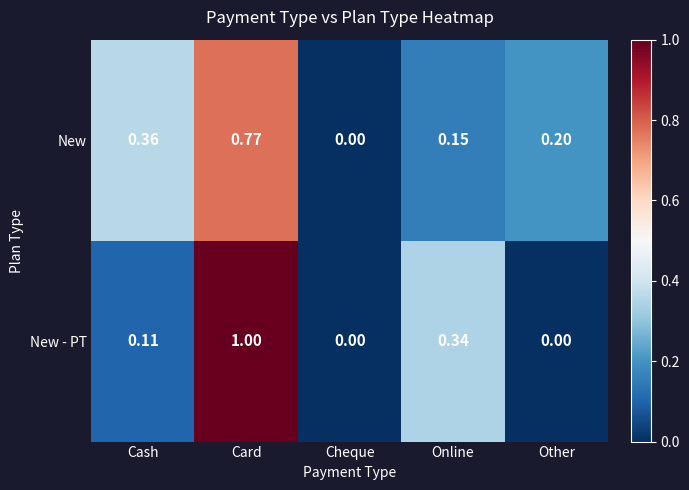

Which series changed the most between Cash and Online?

New - PT